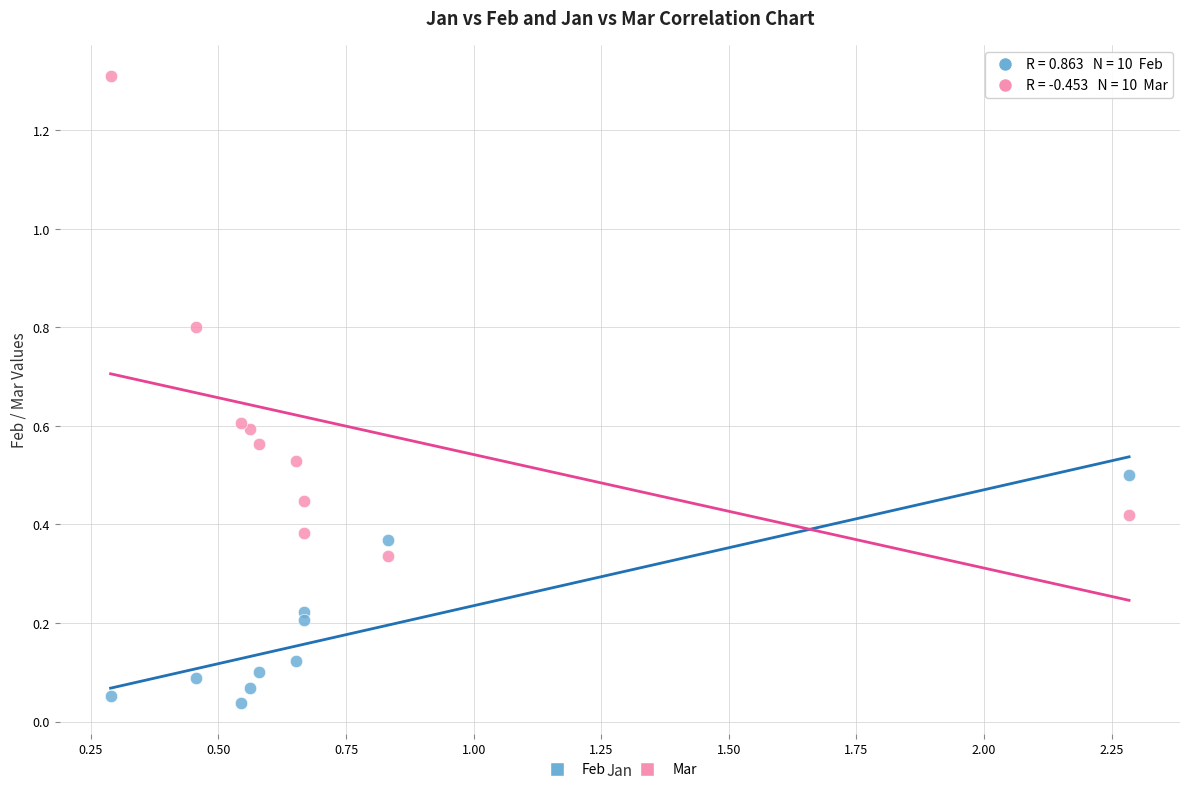

What are all the series names shown in the legend?

Feb, Mar